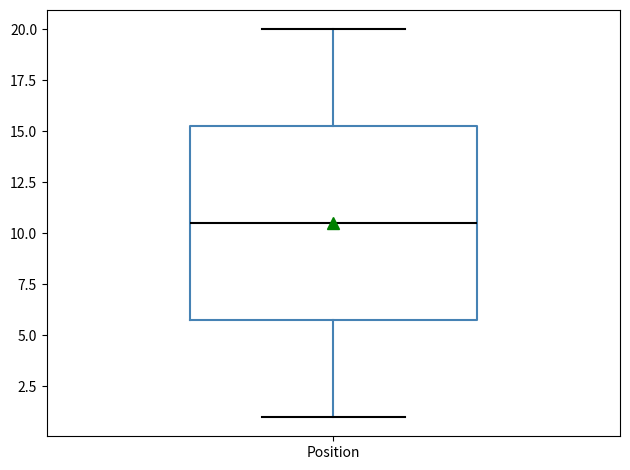

Where does the lower whisker of the box for Position end on the y-axis? The values are not printed on the chart, so give them approximately, as read against the axis.

1.0